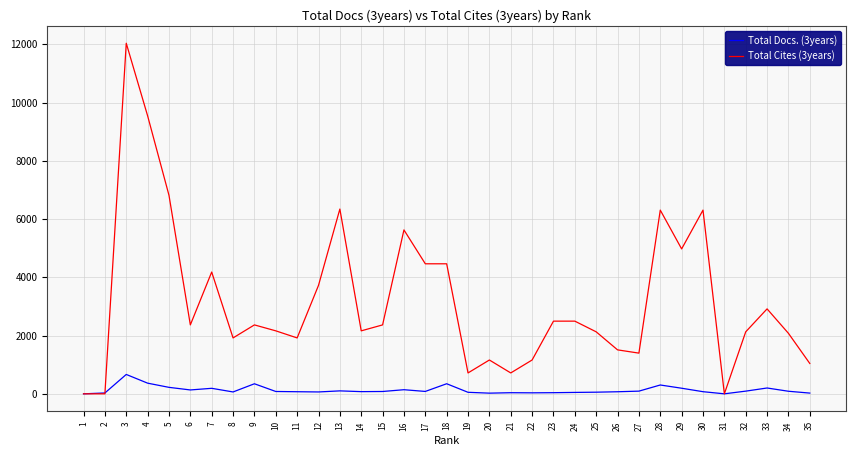

Which series has the largest range (max minus min)?

Total Cites (3years)